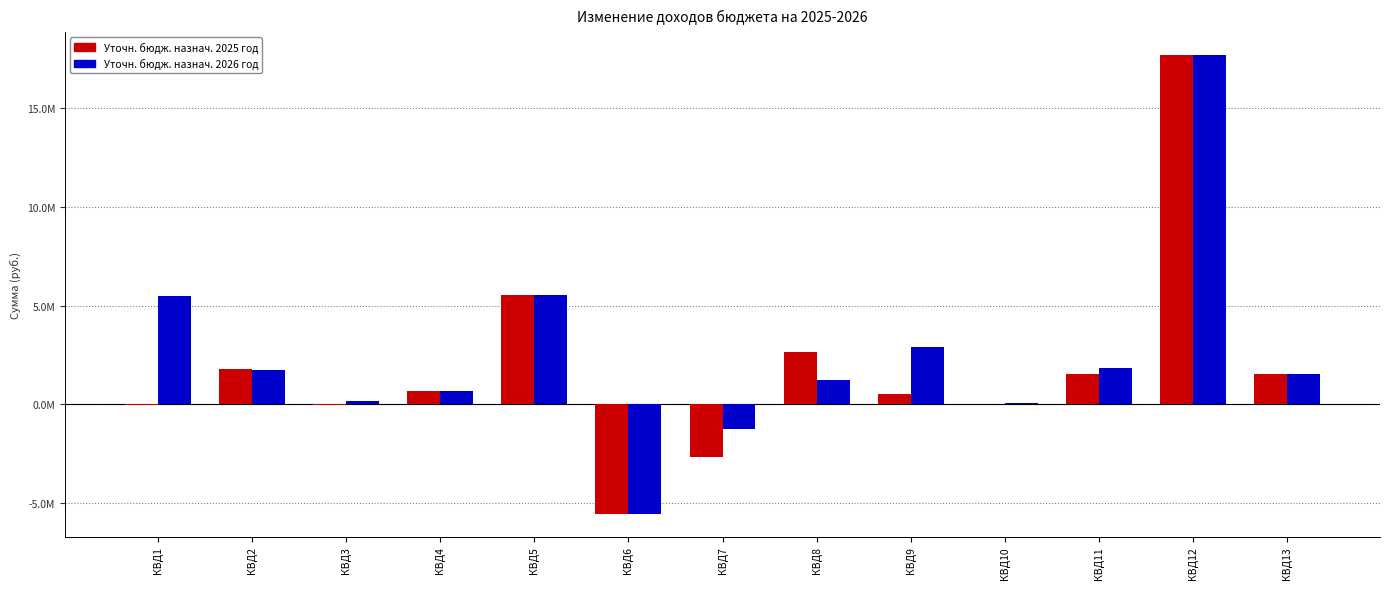

Reading left to right, what are all the values shown in this chart?

Уточн. бюдж. назнач. 2025 год: КВД1=-51500.0	КВД2=1813014.2	КВД3=-17000.0	КВД4=659500.0	КВД5=5531700.0	КВД6=-5531700.0	КВД7=-2646000.1	КВД8=2646000.1	КВД9=511400.0	КВД10=7900.0	КВД11=1527370.0	КВД12=17694200.0	КВД13=1520500.0
Уточн. бюдж. назнач. 2026 год: КВД1=5514900.0	КВД2=1762610.8	КВД3=151300.0	КВД4=659500.0	КВД5=5531700.0	КВД6=-5531700.0	КВД7=-1260000.1	КВД8=1260000.1	КВД9=2923600.0	КВД10=73700.0	КВД11=1846300.0	КВД12=17694200.0	КВД13=1520500.0